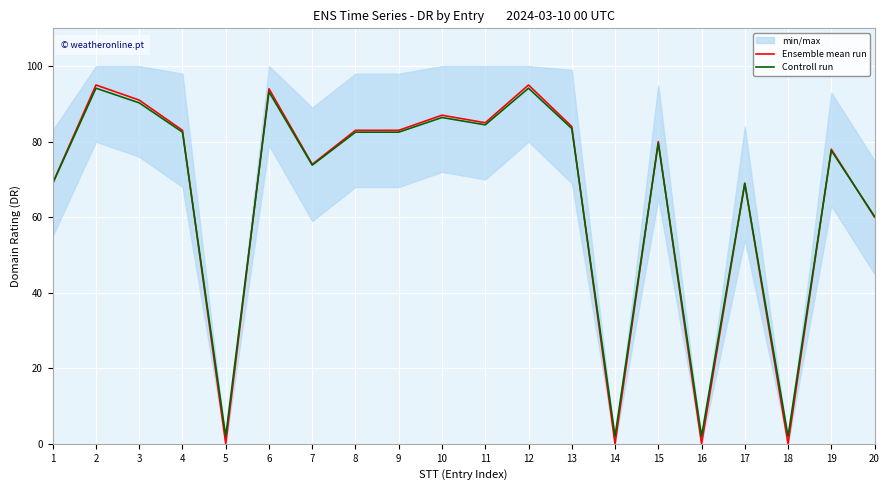

What is the value of the Controll run point at the 18th from the left?

2.0